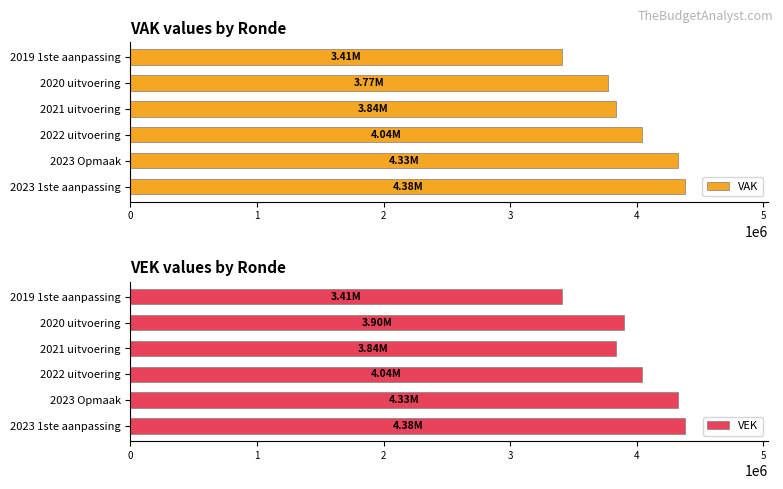

What is the sum of the VEK values at 2021 uitvoering and 2020 uitvoering?

7734754